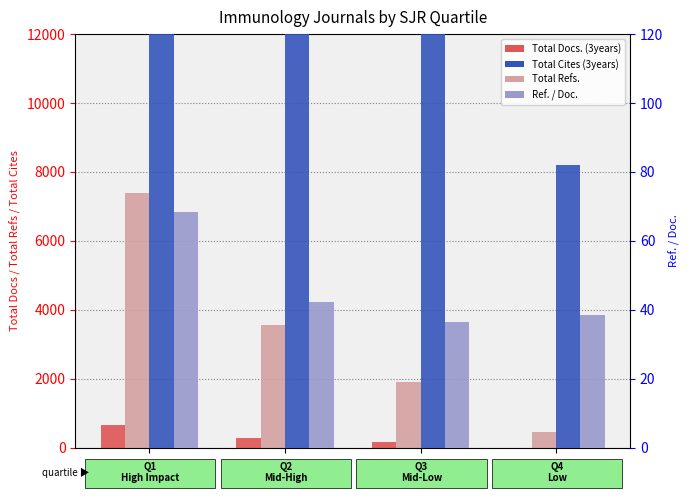

Which series changed the most between Q2 and Q3?

Total Cites (3years)